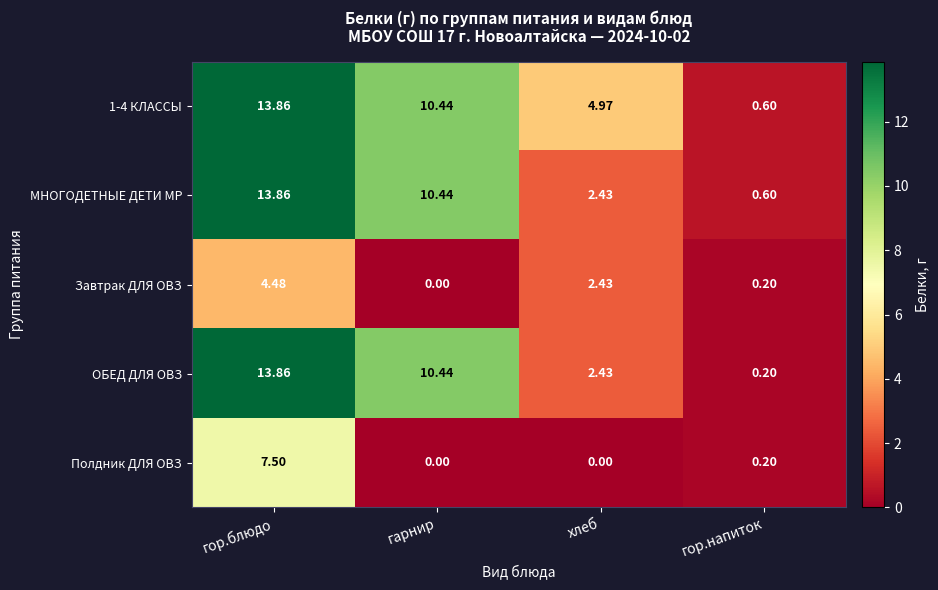

What is the total value across all series at гарнир?

31.3